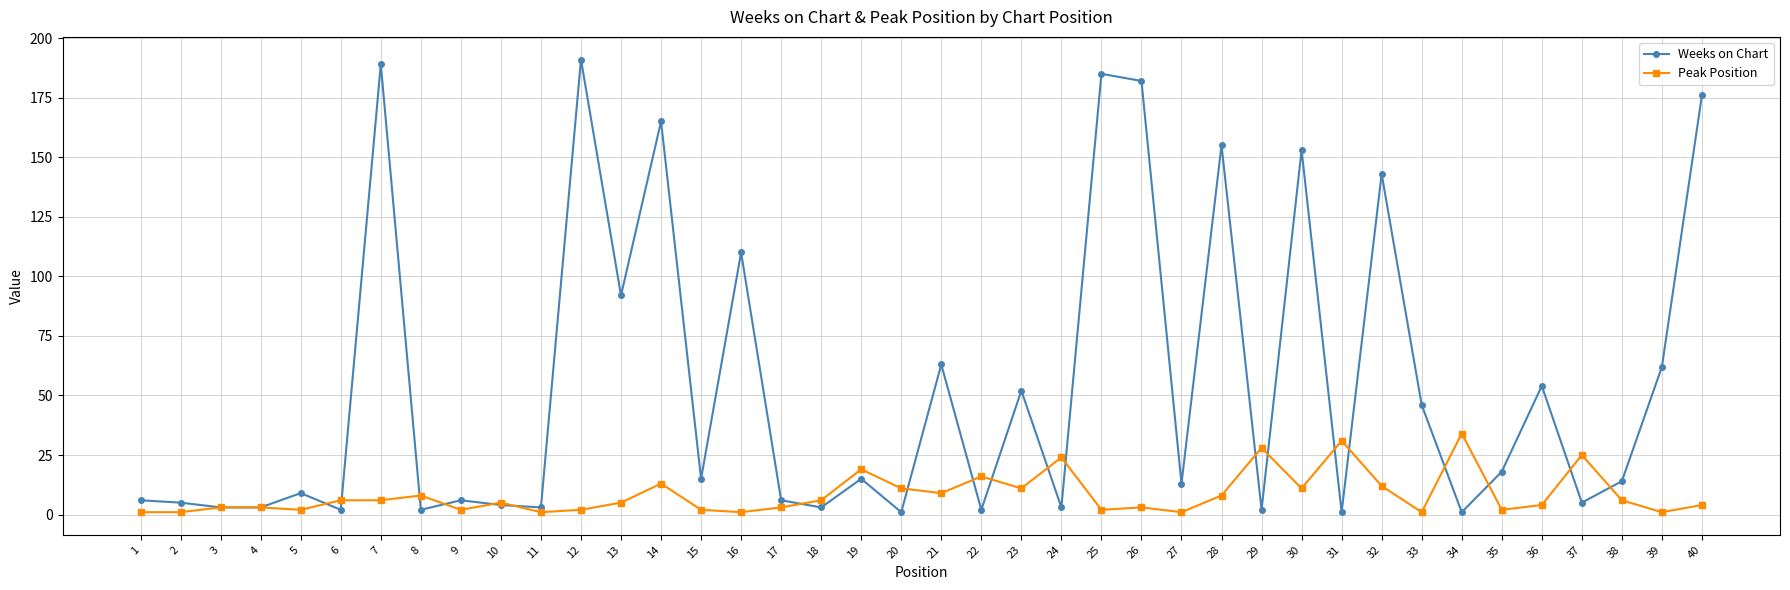

Rank the series at 8 from lowest to highest value.

Weeks on Chart, Peak Position